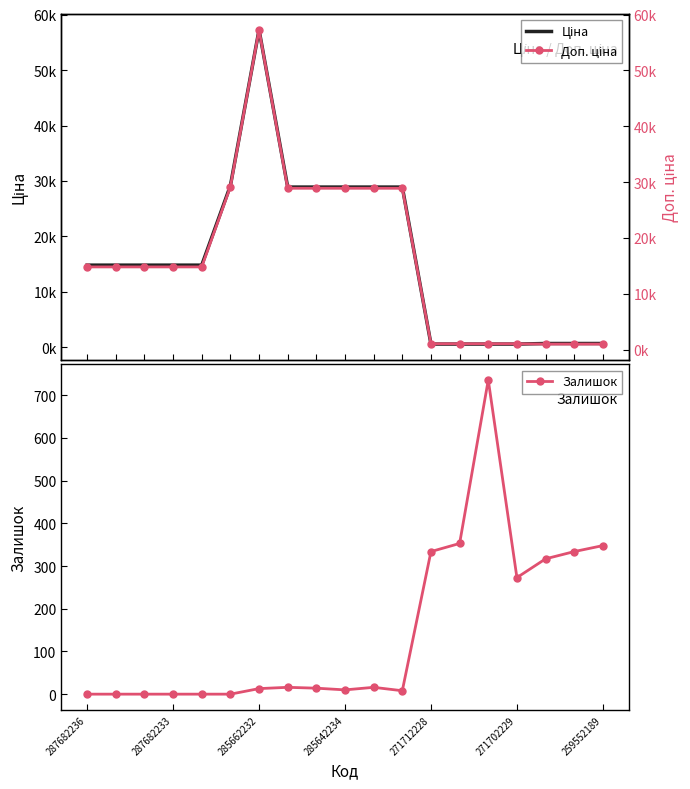

How many lines are shown in the chart?

3